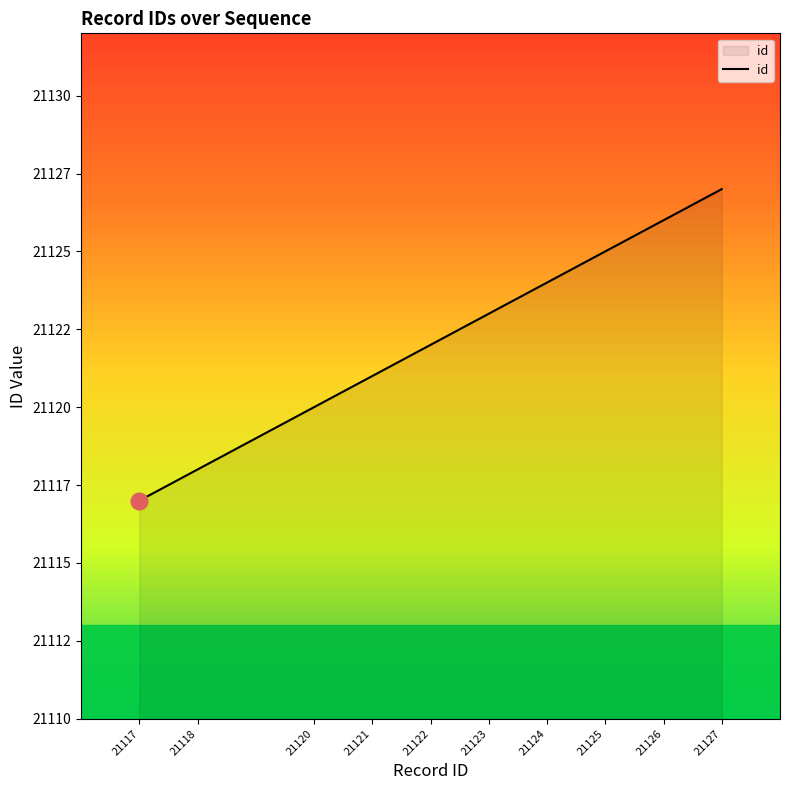

The value at 21126 is 14679. True or false?

False